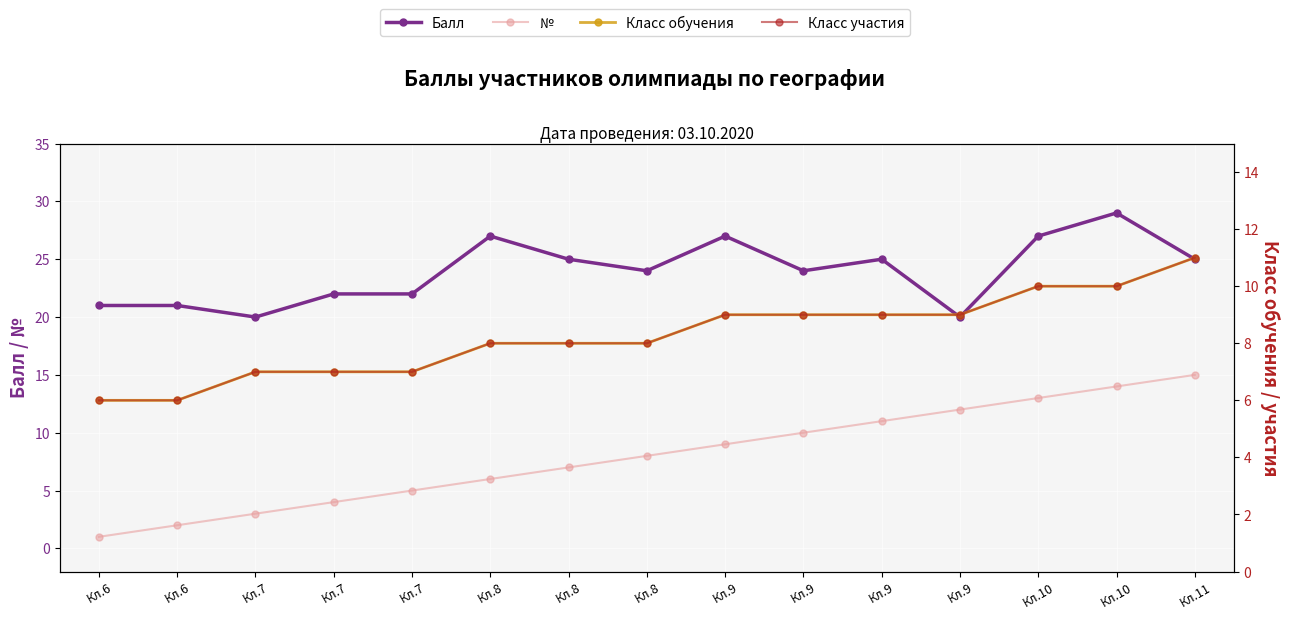

Between Кл.7 and Кл.8, which is larger?

Кл.8